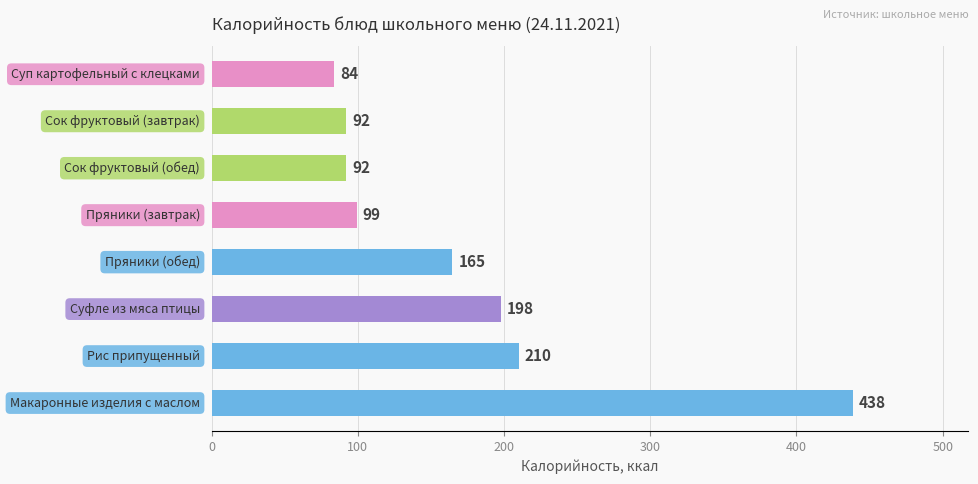

What is the greatest value displayed?

438.4